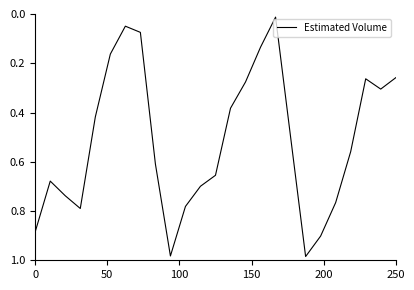

Does the chart have visible grid lines?

No